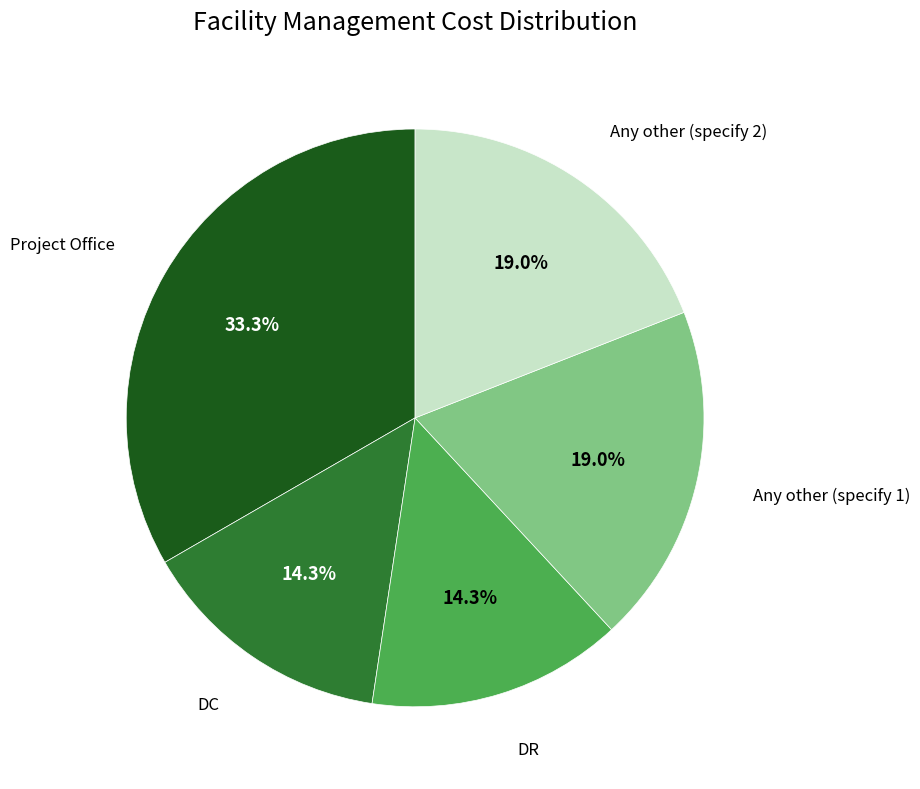

Does any single category account for the majority?

No